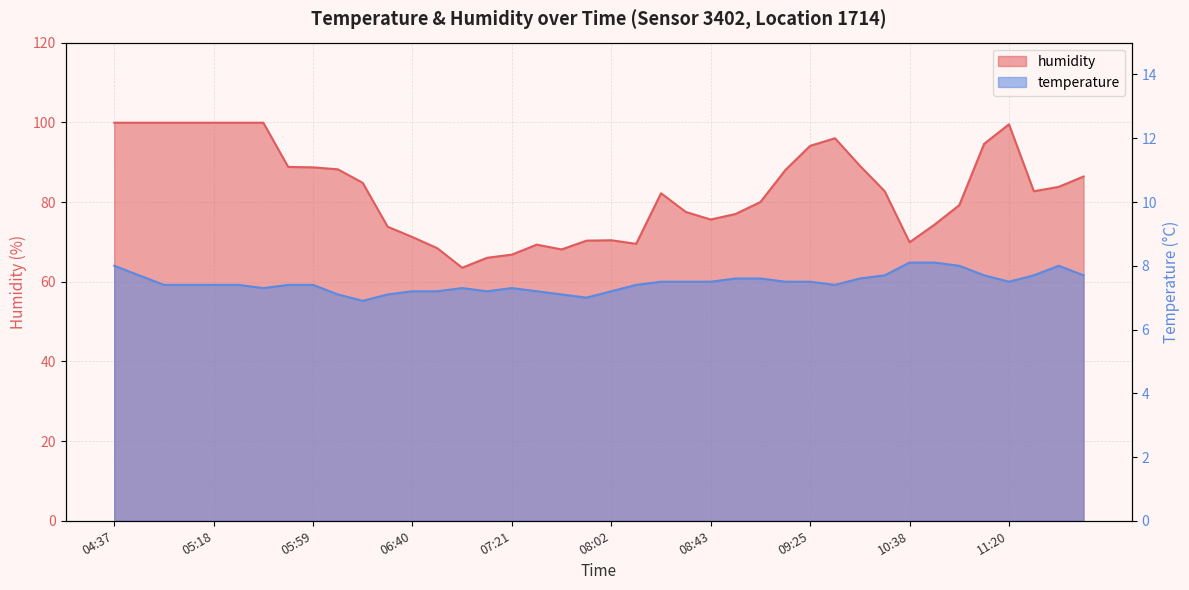

At 04:57, list the series in order from largest to smallest.

humidity, temperature